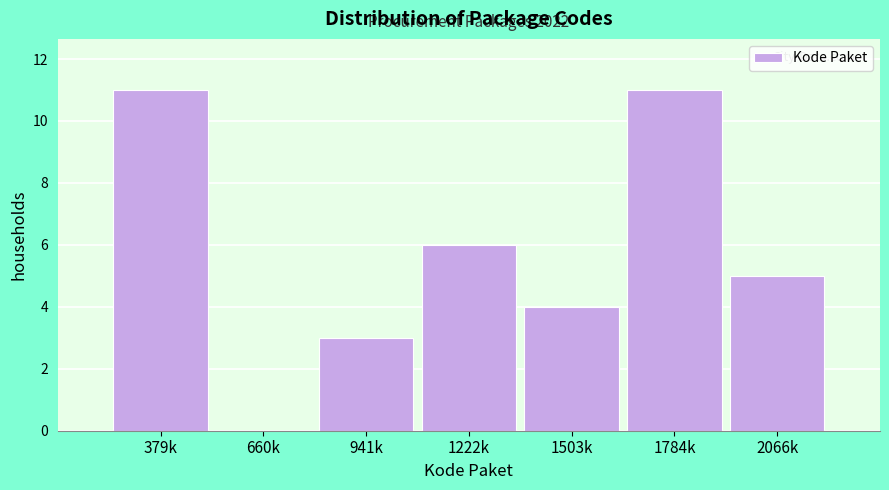

Reading left to right, extract all data points from this chart.

379k=11	660k=0	941k=3	1222k=6	1503k=4	1784k=11	2066k=5